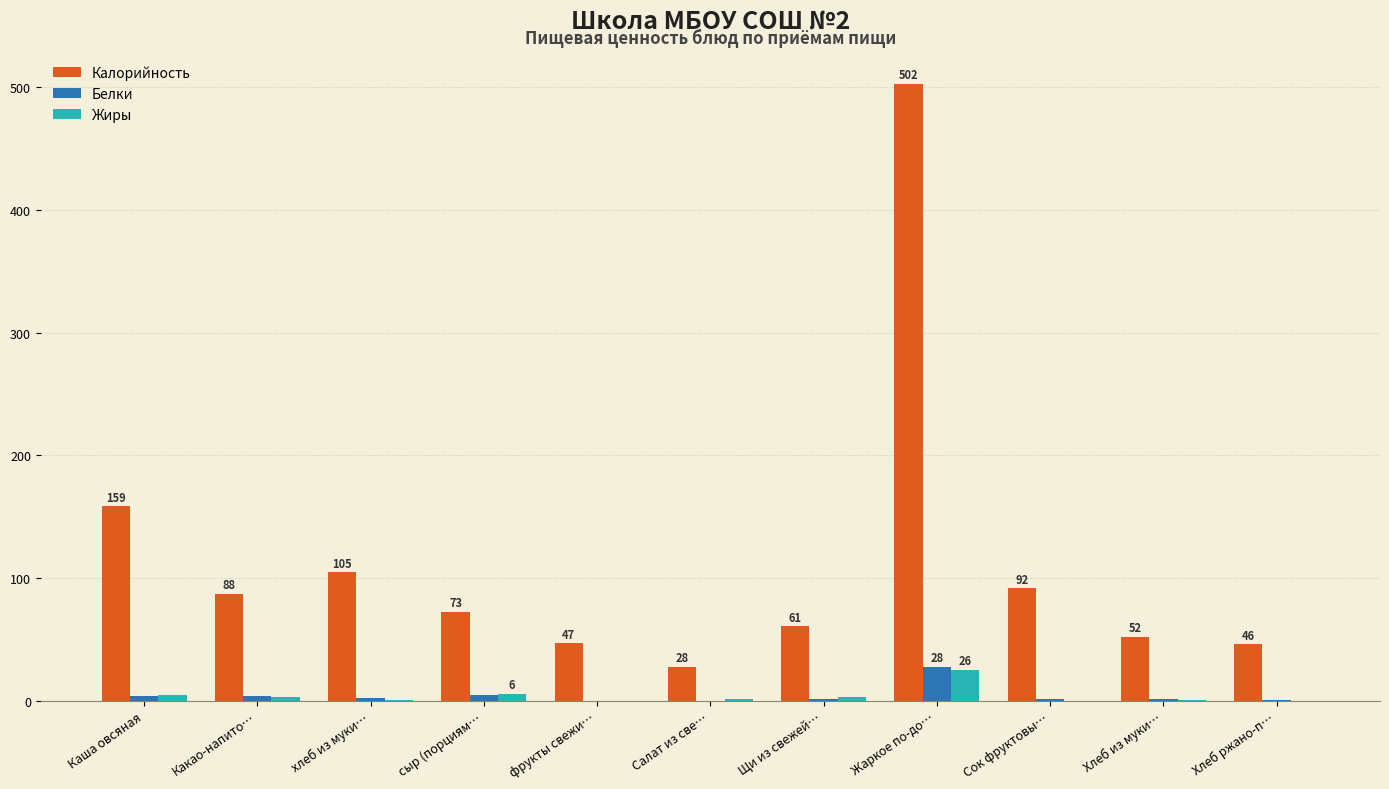

What is the difference between the Белки values at Каша овсяная and фрукты свежи…?

4.0